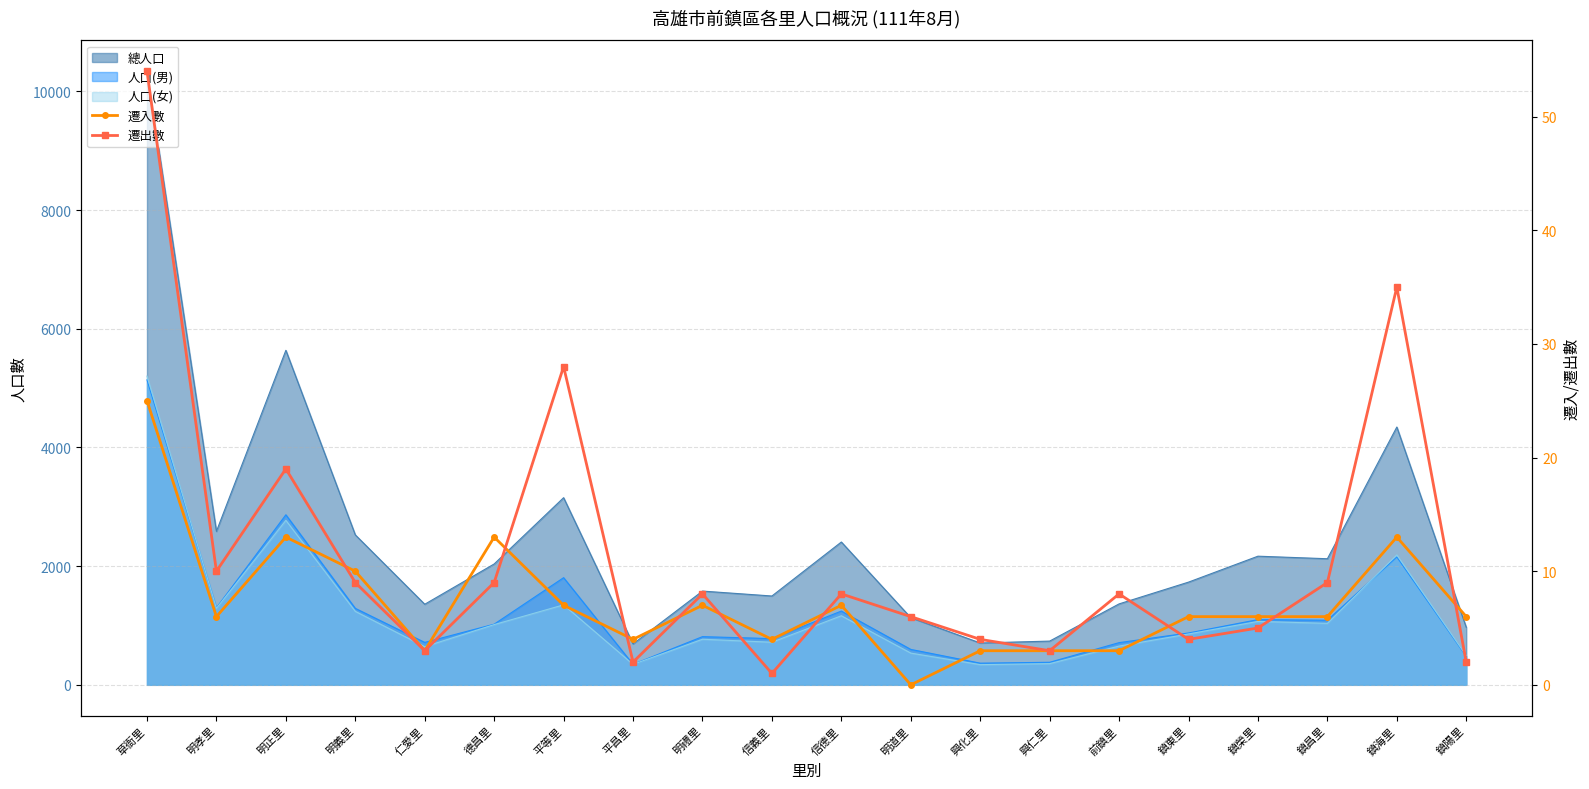

Where is the first local maximum for 遷出數?

明正里